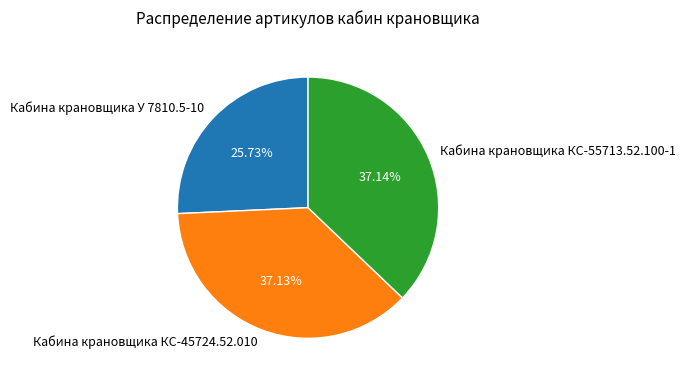

What is the smallest slice in the pie chart?

Кабина крановщика У 7810.5-10